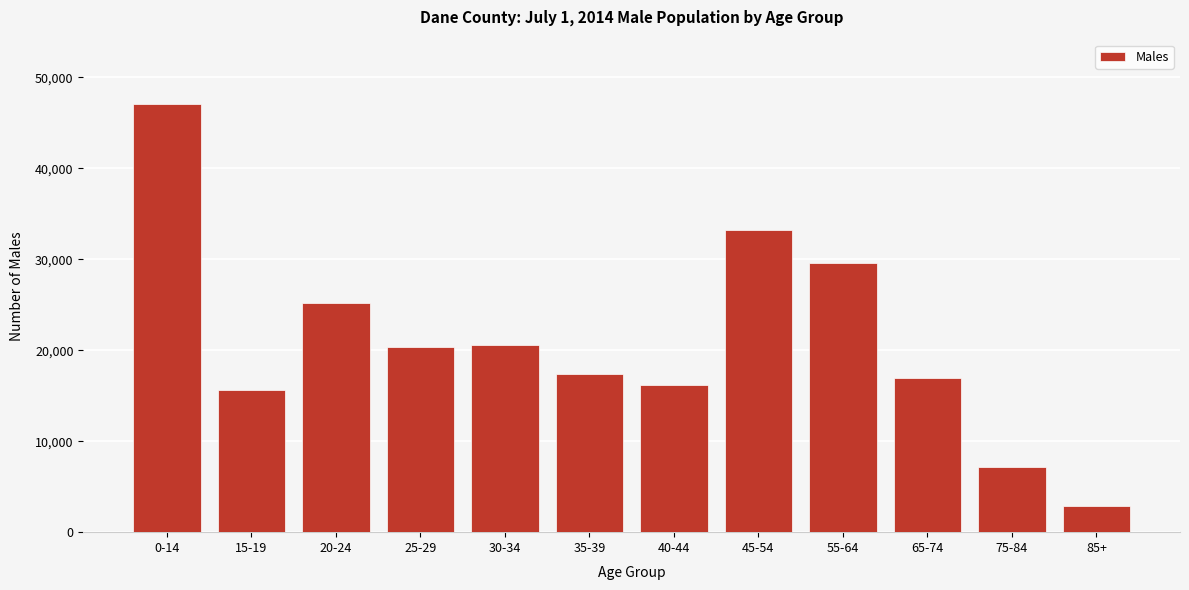

Reading left to right, what are all the values shown in this chart?

0-14=47068	15-19=15657	20-24=25223	25-29=20342	30-34=20563	35-39=17424	40-44=16143	45-54=33172	55-64=29537	65-74=16952	75-84=7136	85+=2845